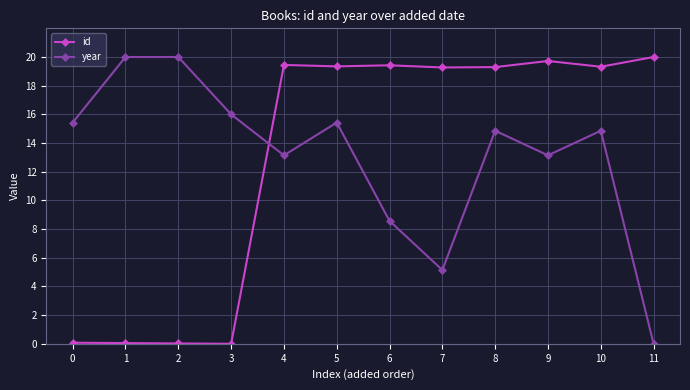

What is the maximum value shown in the chart?

20.0